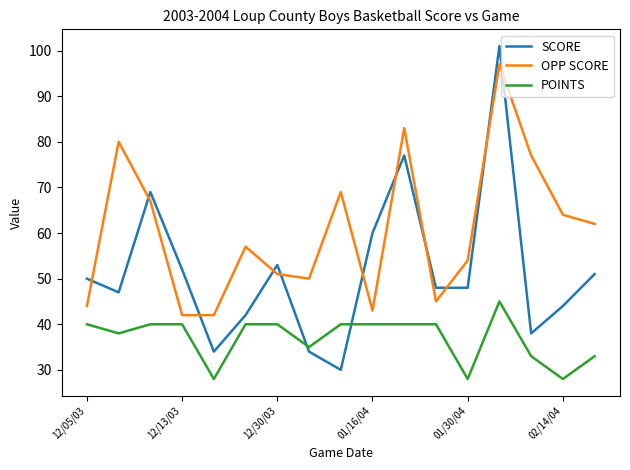

Which series has the largest total across all categories?

OPP SCORE